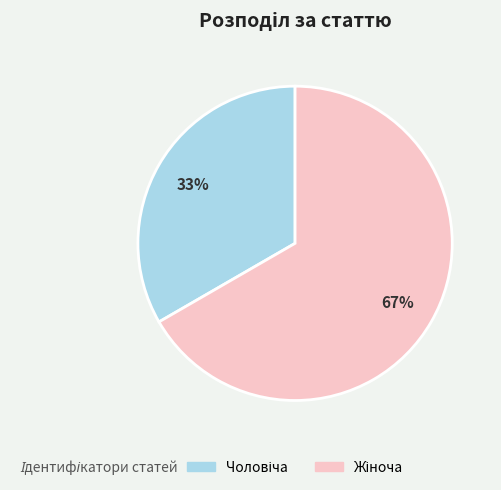

To the nearest percent, what is the average slice percentage?

50%